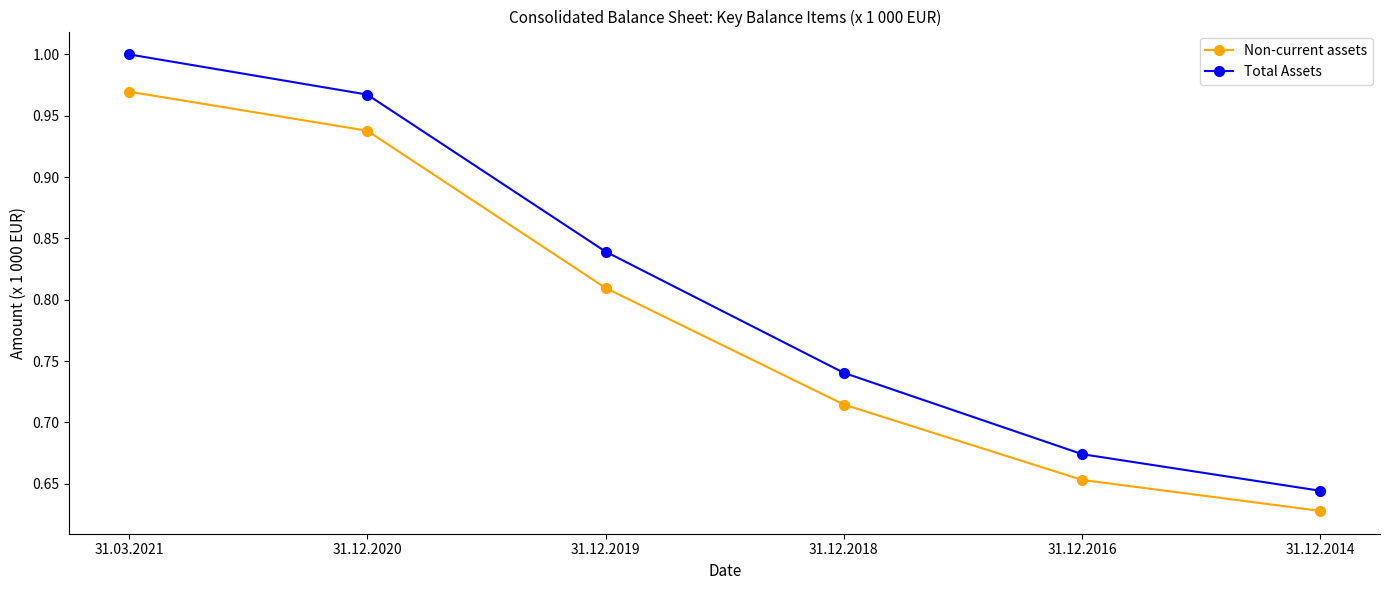

What is the label of the 1st point from the left?

31.03.2021